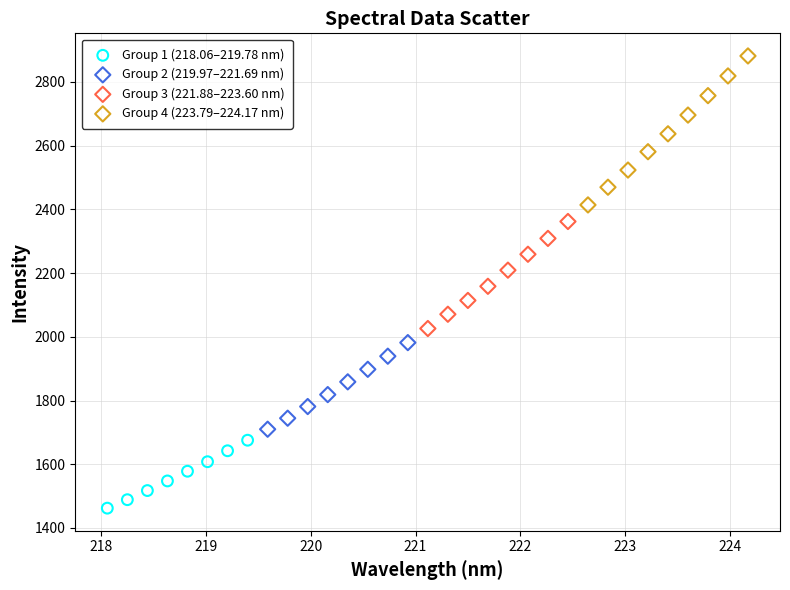

Which series contains the highest Y value?

Group 4 (223.79–224.17 nm)